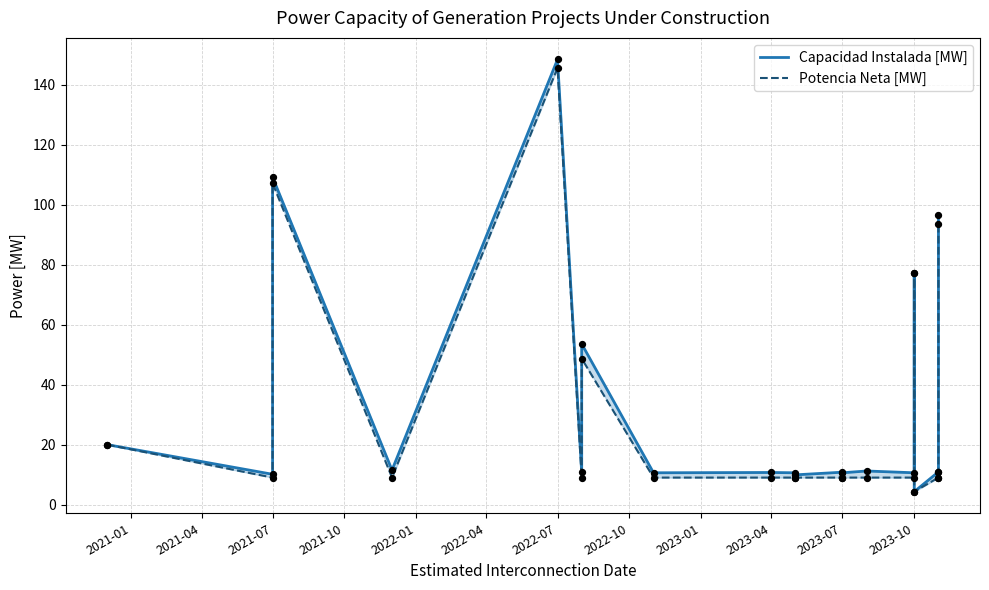

Which series has the widest spread of Y values?

Capacidad Instalada [MW]